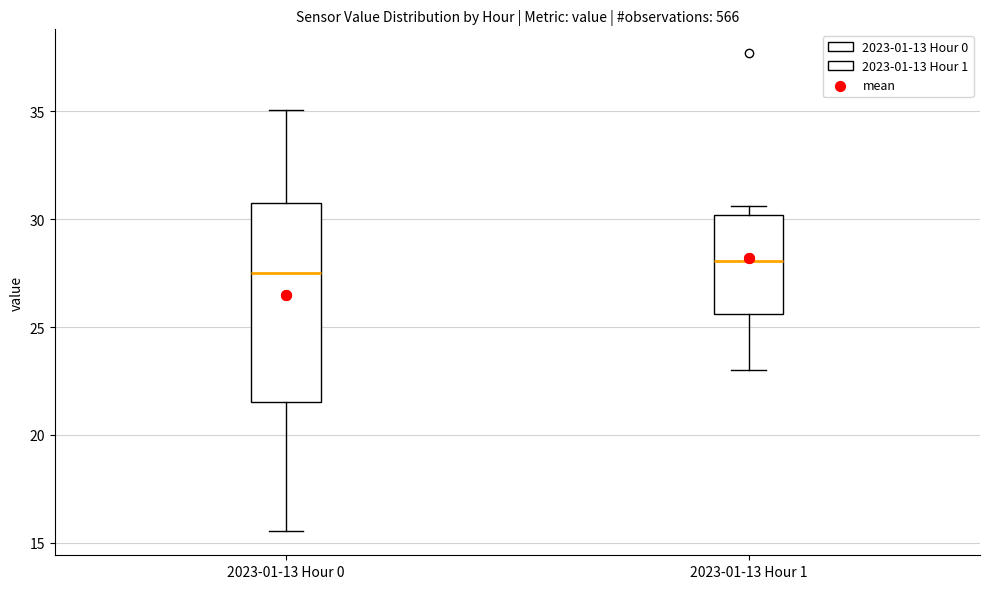

Which box has the highest median line?

2023-01-13 Hour 1